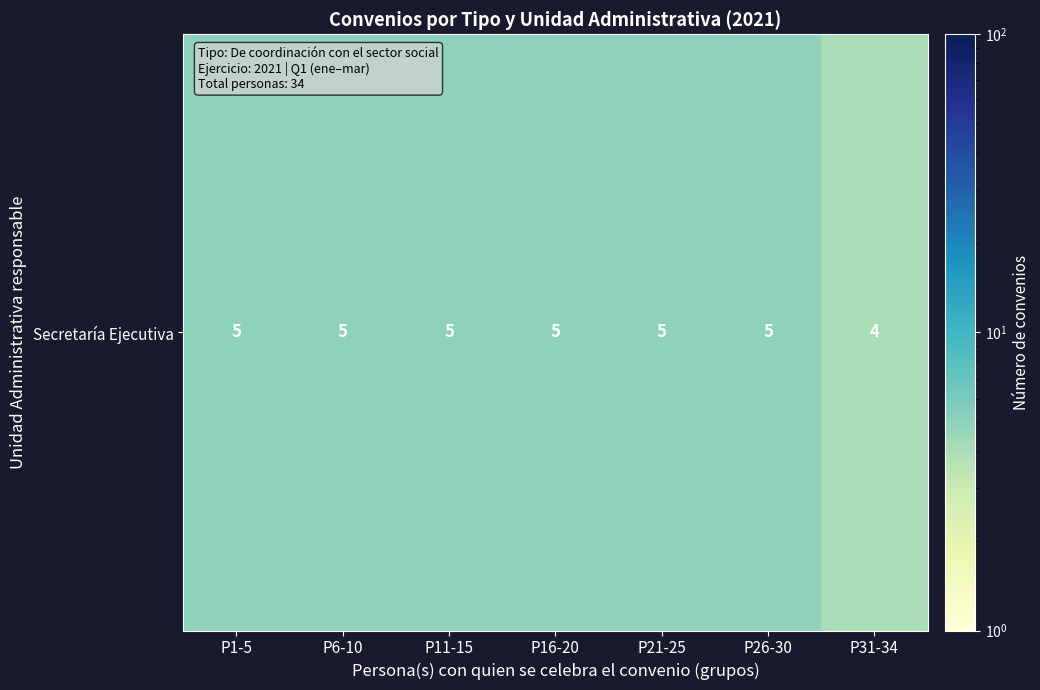

Reading right to left, transcribe all the data shown in this chart.

P31-34=4	P26-30=5	P21-25=5	P16-20=5	P11-15=5	P6-10=5	P1-5=5